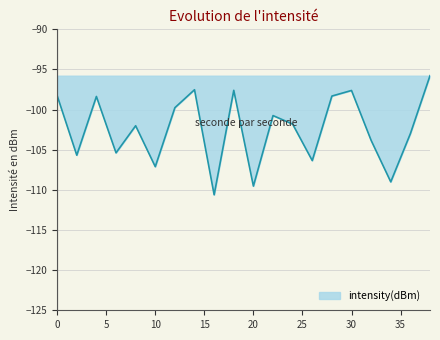

What is the greatest value displayed?

-95.8